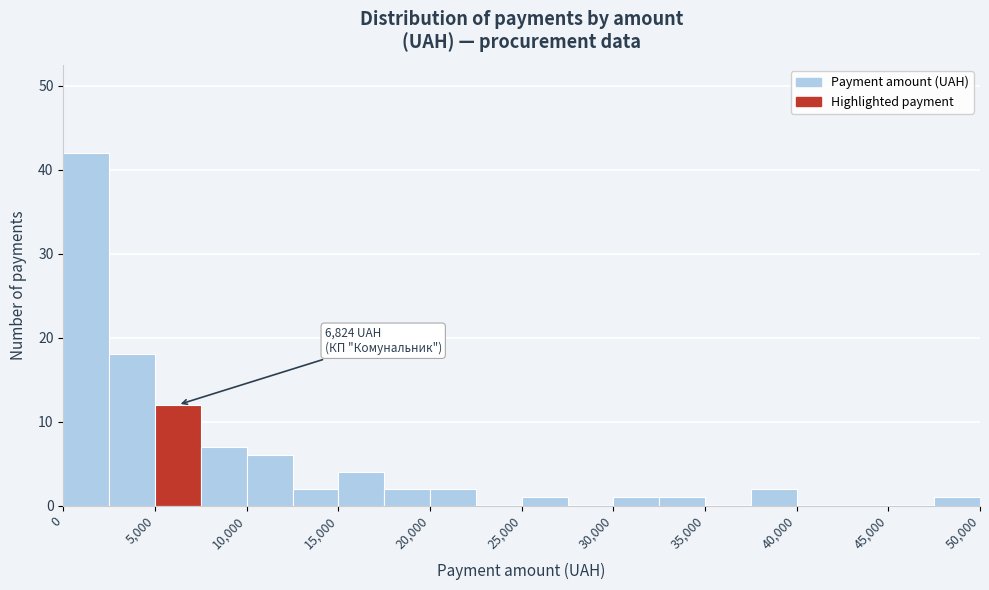

Over which range of the x-axis is the bar tallest?

0 to 2500